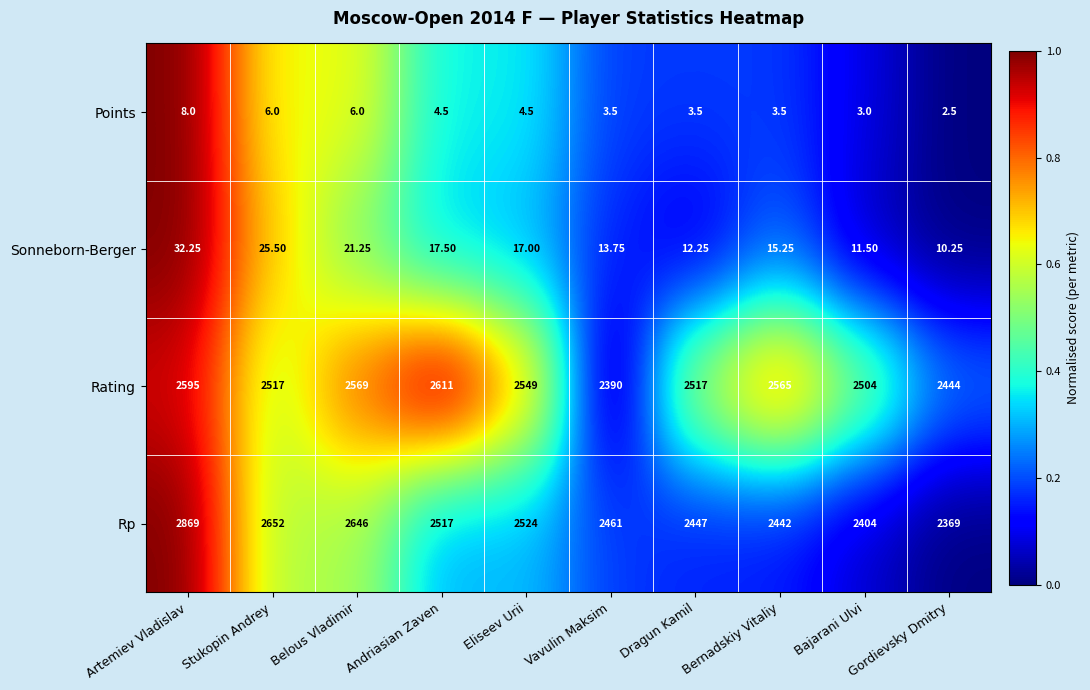

Which series has the largest total across all categories?

Rp